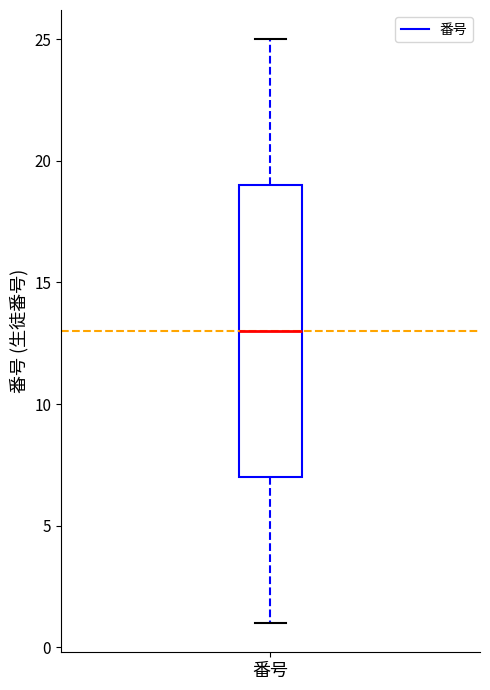

Transcribe this box plot: give where the median line is, the range the box spans, and where the two whiskers end, as read against the y-axis. The values are not printed on the chart, so give them approximately, as read against the axis.

median 13, box 7 to 19, whiskers 1 to 25